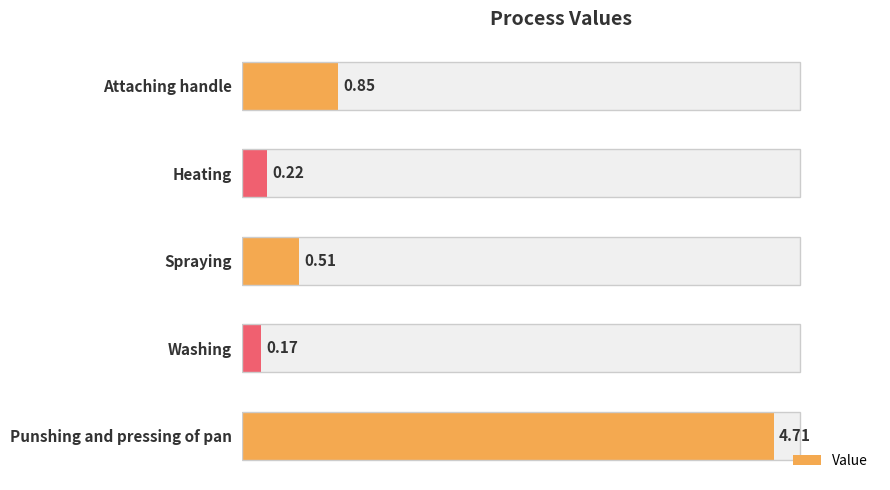

What is the difference between the second highest and second lowest values?

0.6